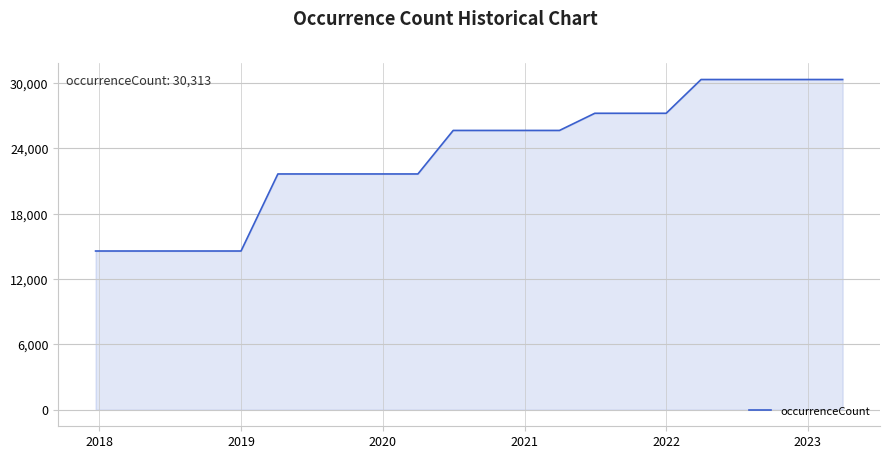

What is the smallest value displayed?

14572